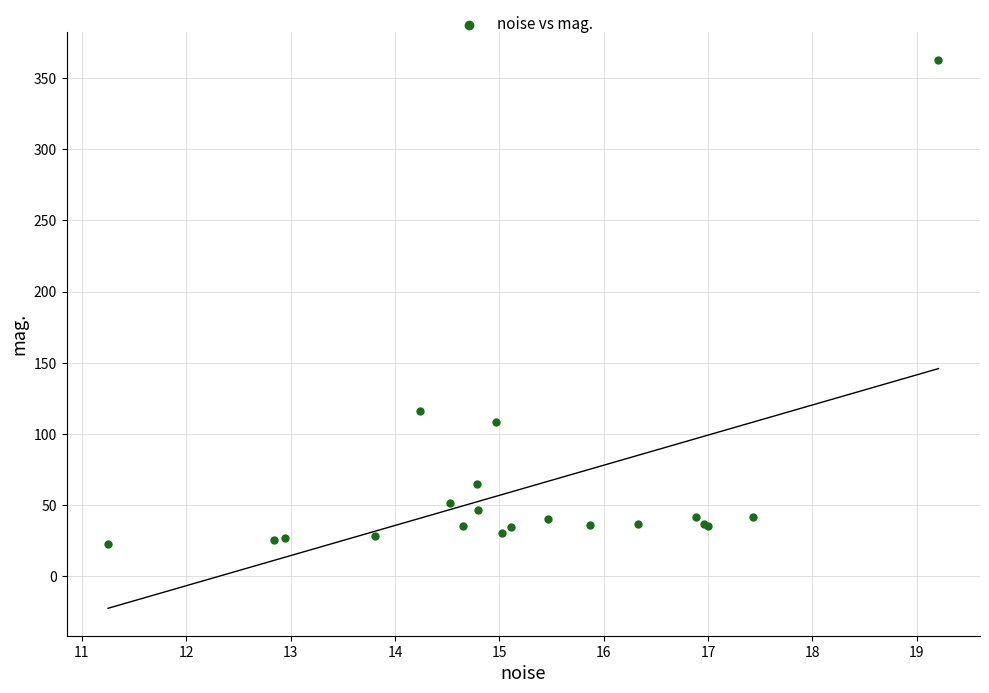

What Y value in the scatter plot is closest to 192?

116.3